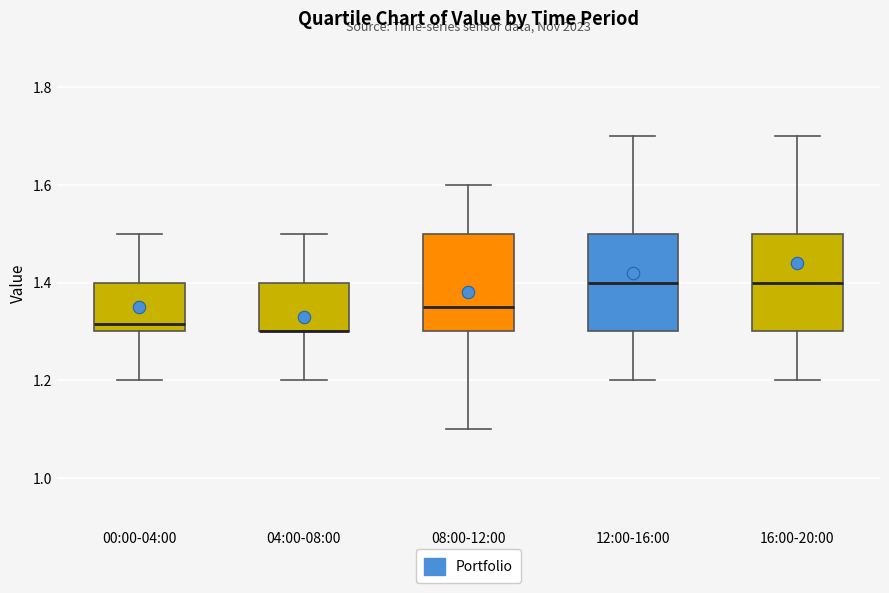

Reading left to right, read every box against the y-axis: the position of its median line, the range the box covers, and the ends of its whiskers. The values are not printed on the chart, so give them approximately, as read against the axis.

00:00-04:00: median 1.32, box 1.30 to 1.40, whiskers 1.20 to 1.50
04:00-08:00: median 1.30 (drawn on the box's lower edge), box 1.30 to 1.40, whiskers 1.20 to 1.50
08:00-12:00: median 1.36, box 1.30 to 1.50, whiskers 1.10 to 1.60
12:00-16:00: median 1.40, box 1.30 to 1.50, whiskers 1.20 to 1.70
16:00-20:00: median 1.40, box 1.30 to 1.50, whiskers 1.20 to 1.70